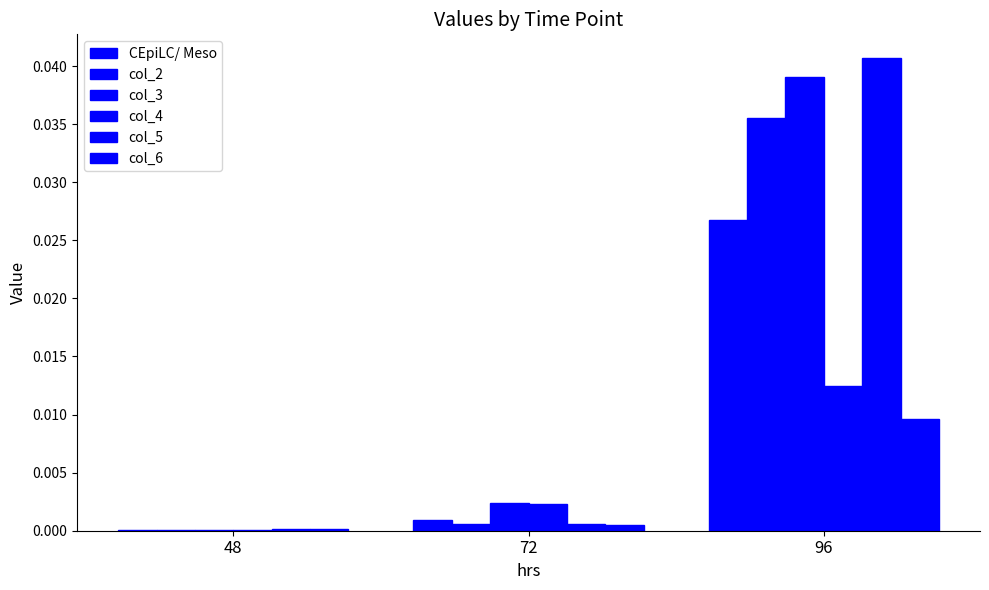

List the series in order of their peak value, lowest first.

col_6, col_4, CEpiLC/ Meso, col_2, col_3, col_5